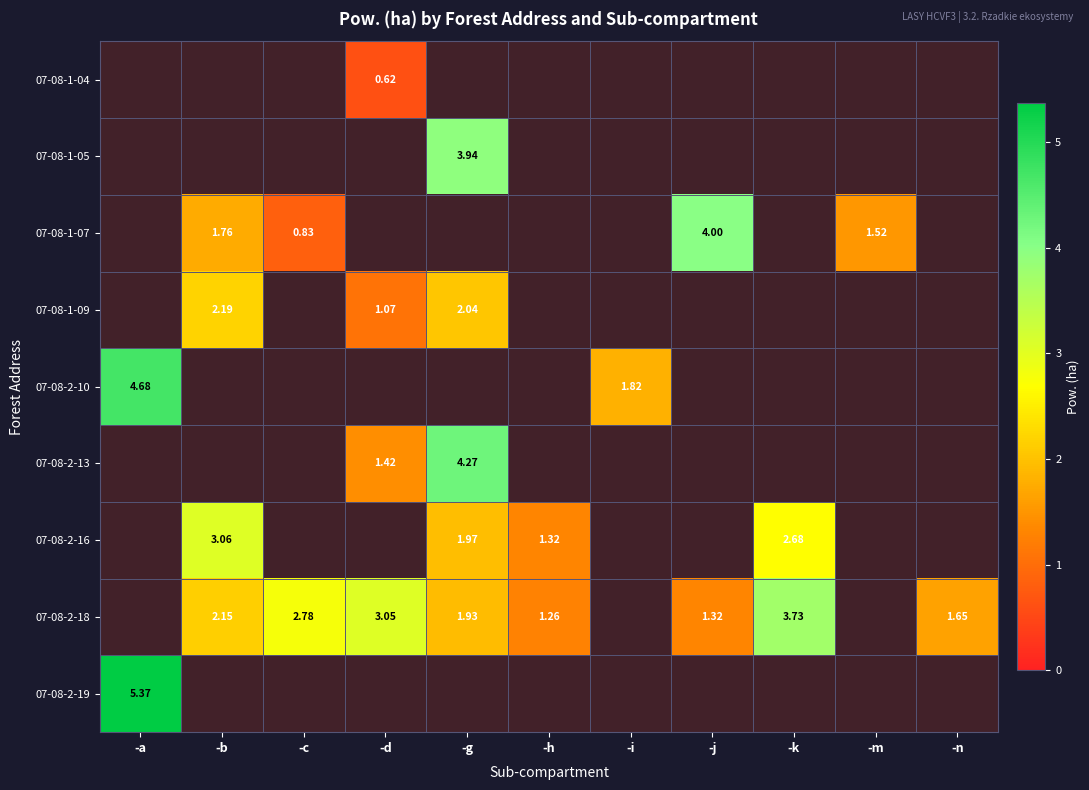

What is the difference between the maximum and minimum values in the 07-08-2-10 series?

2.9